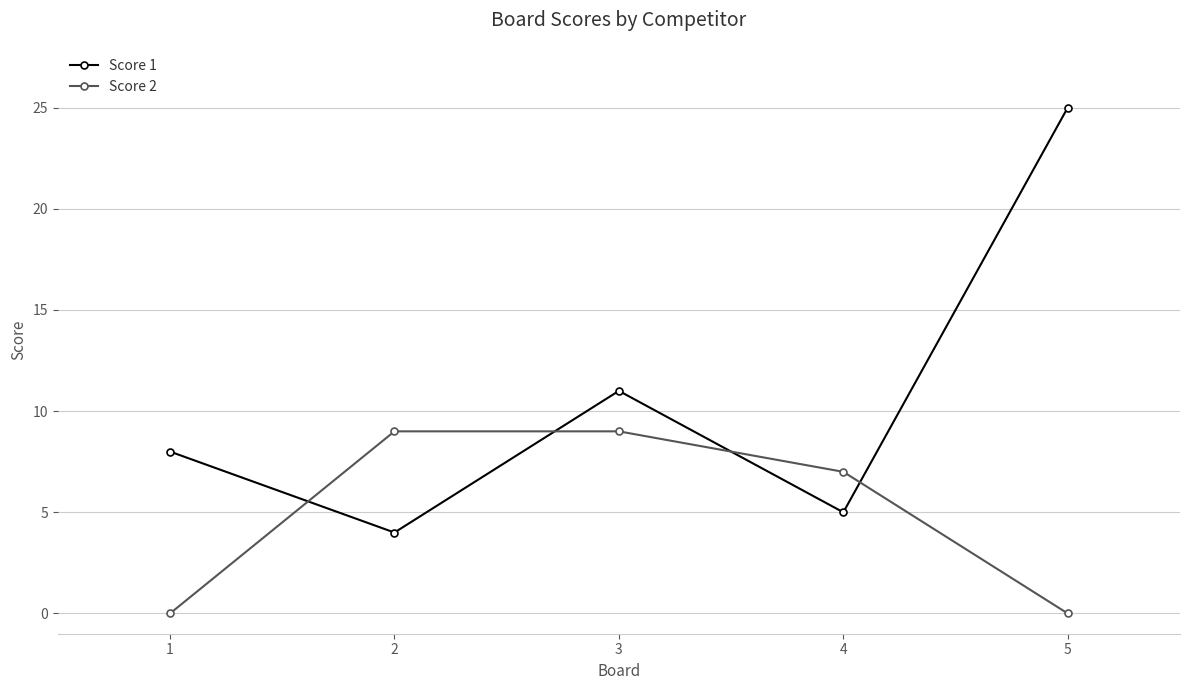

Reading right to left, transcribe all the data shown in this chart.

Score 1: 5=25	4=5	3=11	2=4	1=8
Score 2: 5=0	4=7	3=9	2=9	1=0